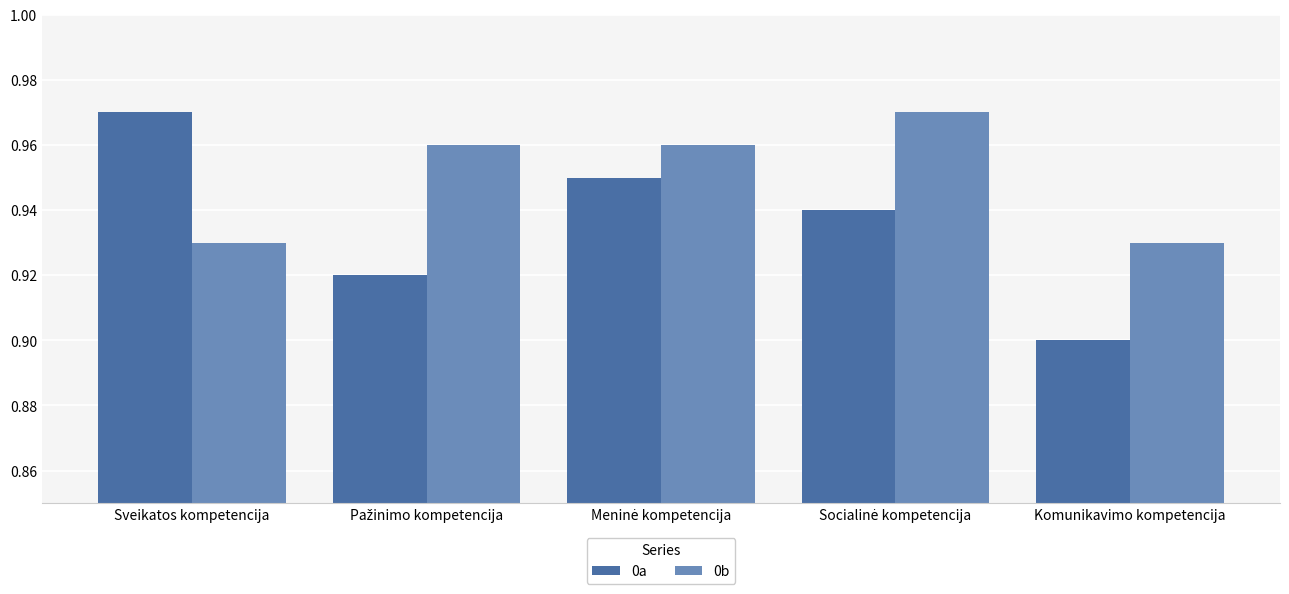

Are the bars grouped side by side (vs. stacked)?

Yes